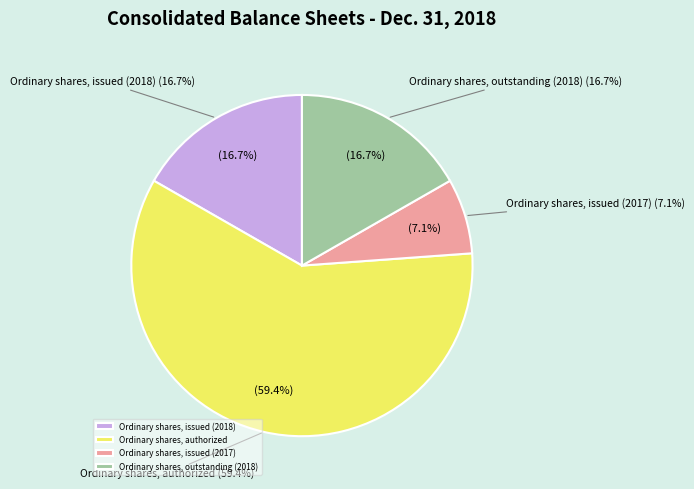

How many slices are in this pie chart?

4